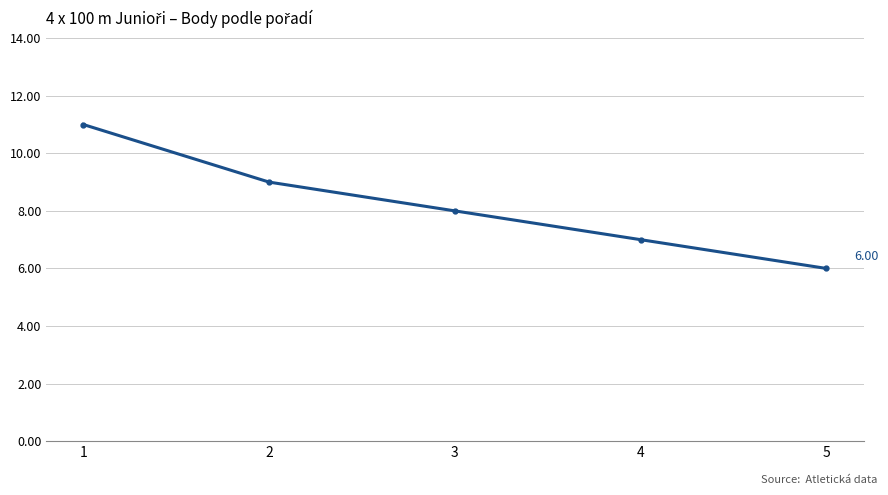

Where does the data first go above 8?

1